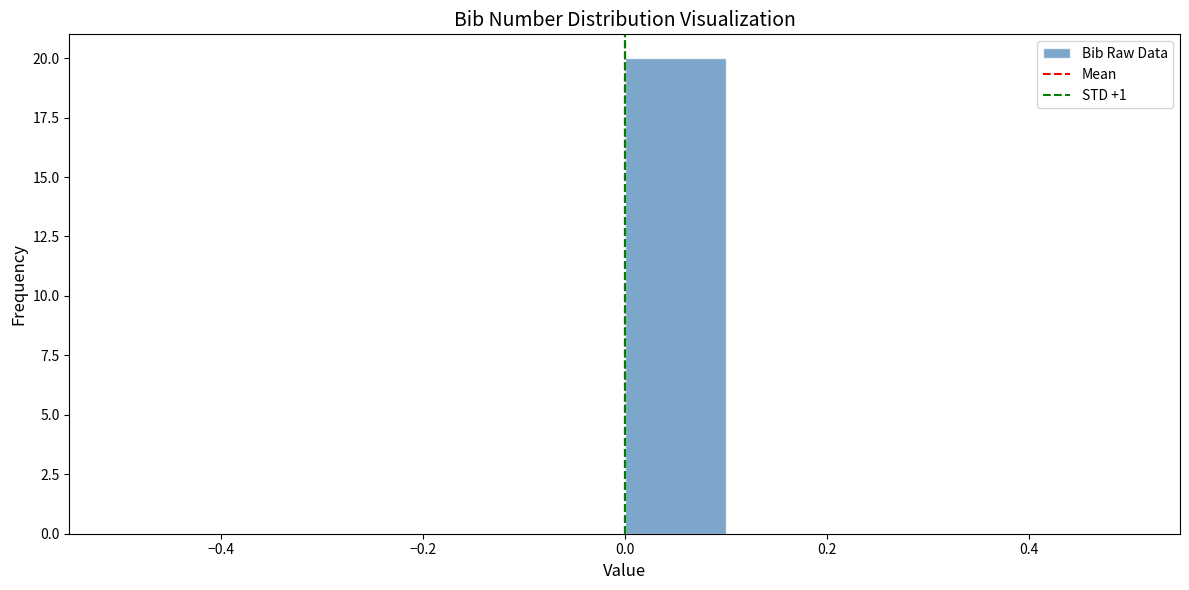

Reading left to right, transcribe this chart: for each bar, give the range it covers on the x-axis and its height. The values are not printed on the chart, so give them approximately, as read against the axis.

-0.5 to -0.4: 0
-0.4 to -0.3: 0
-0.3 to -0.2: 0
-0.2 to -0.1: 0
-0.1 to 0.0: 0
0.0 to 0.1: 20
0.1 to 0.2: 0
0.2 to 0.3: 0
0.3 to 0.4: 0
0.4 to 0.5: 0